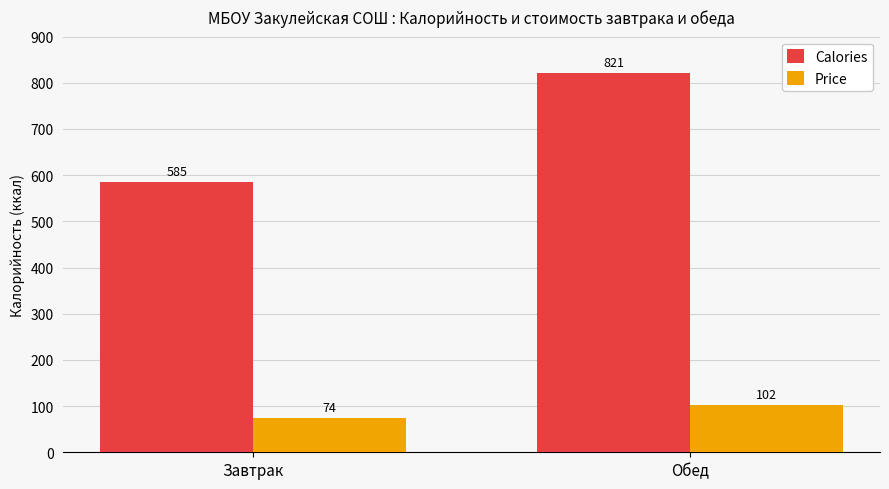

What is the sum of the Price values at Обед and Завтрак?

176.0